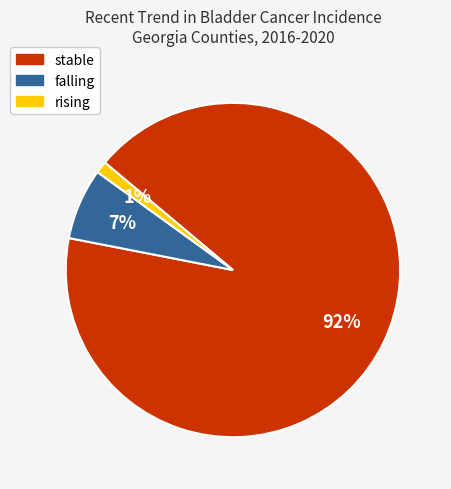

To the nearest percent, what is the average slice percentage?

33%